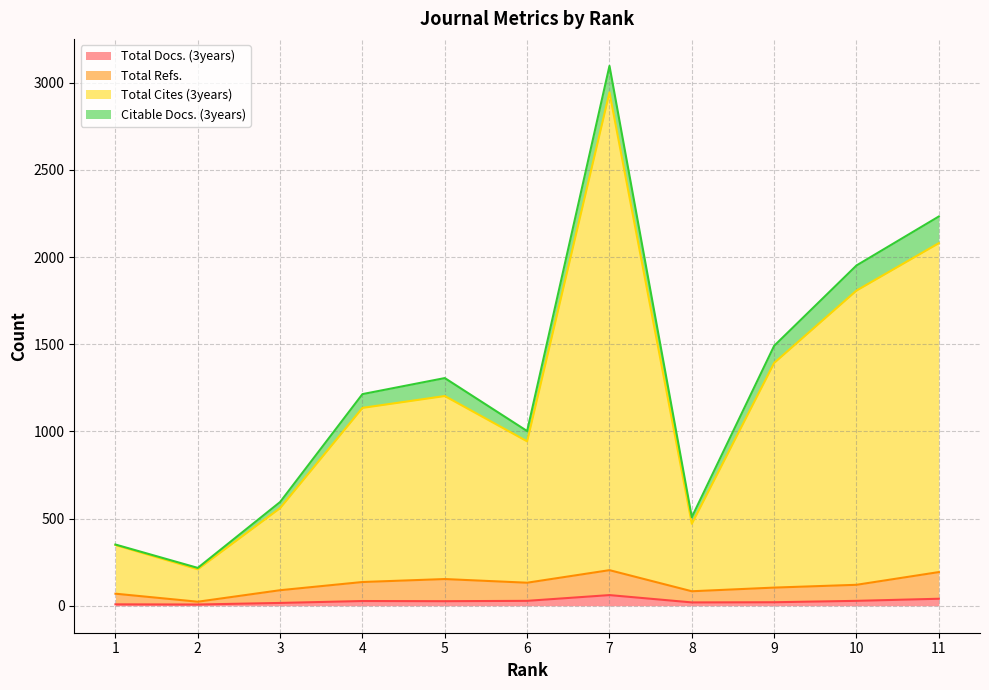

What is the average value of the Total Docs. (3years) series?

25